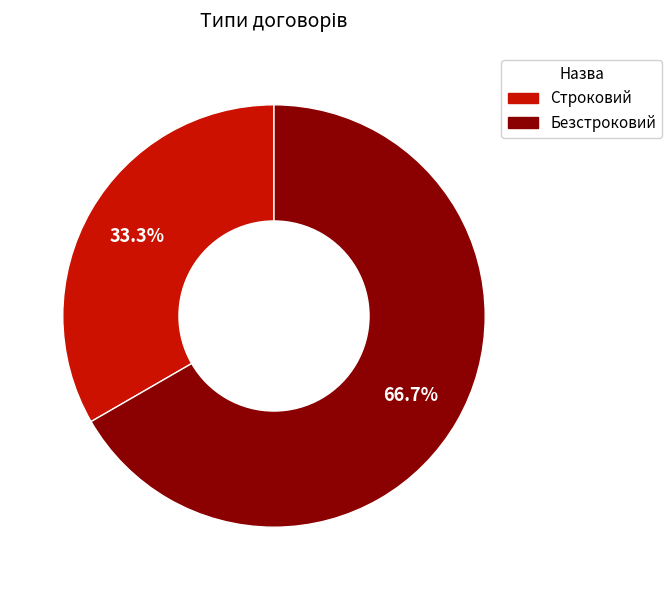

What percentage do Безстроковий and Строковий together represent?

100.0%